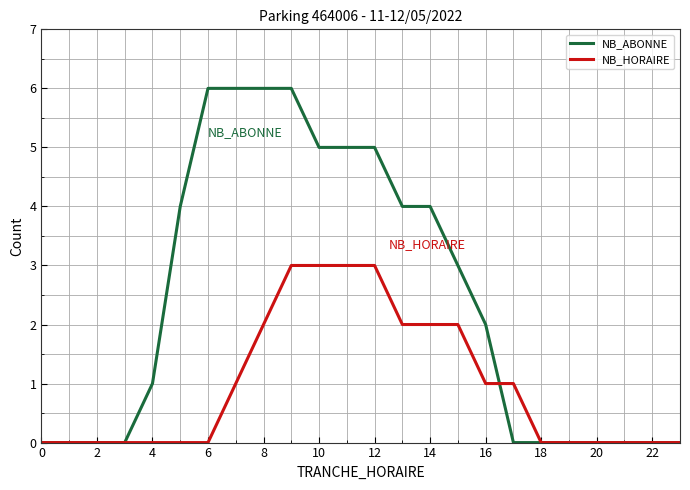

What is the maximum value for NB_ABONNE?

6